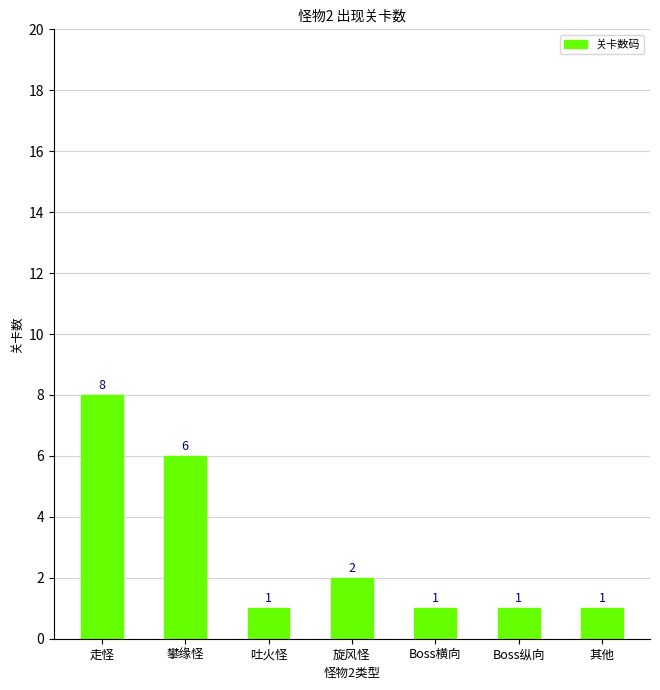

What is the sum of all values?

20